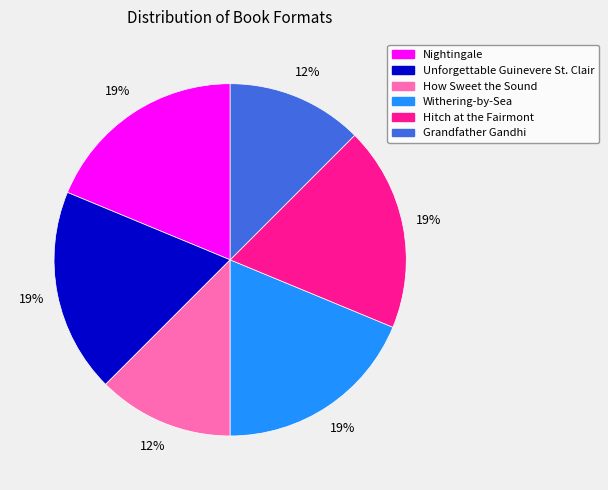

Count the number of slices in the pie.

6